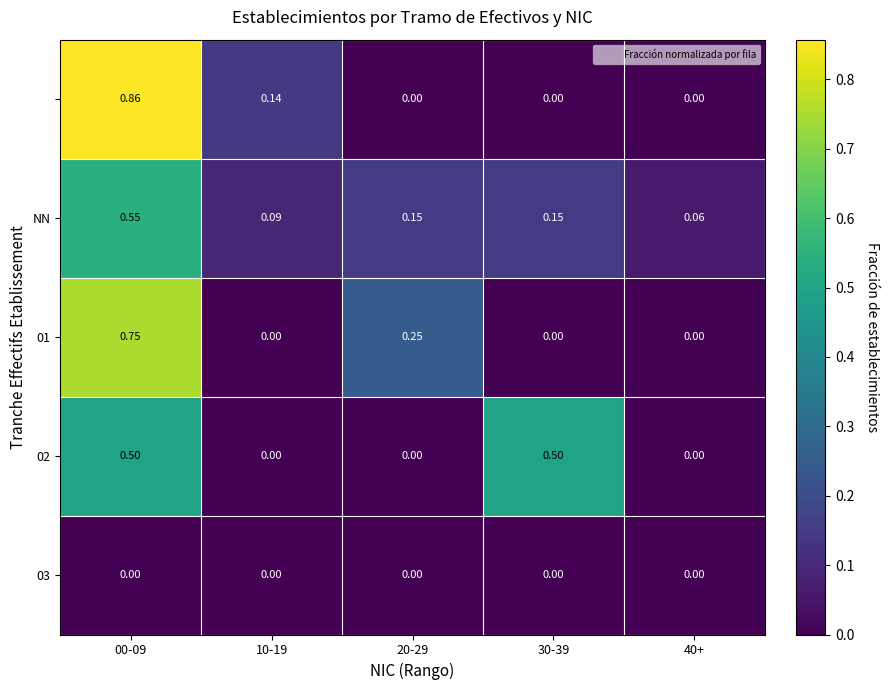

How many series are shown in this chart?

5